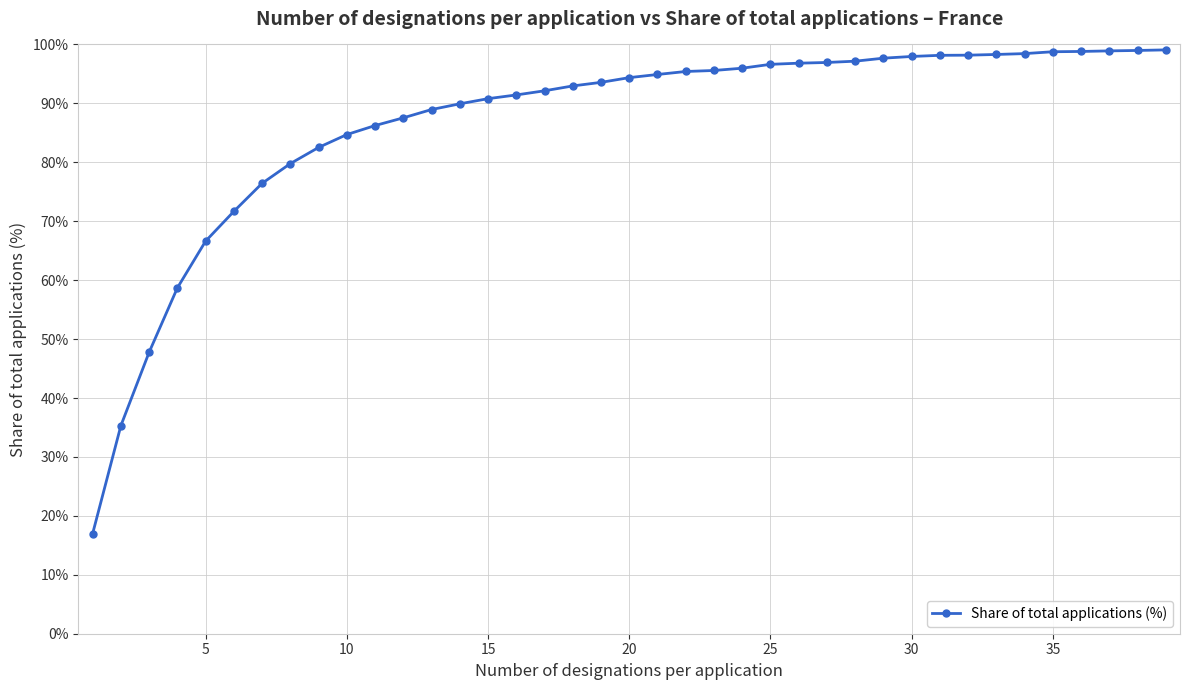

What is the difference between the maximum and minimum values?

82.1